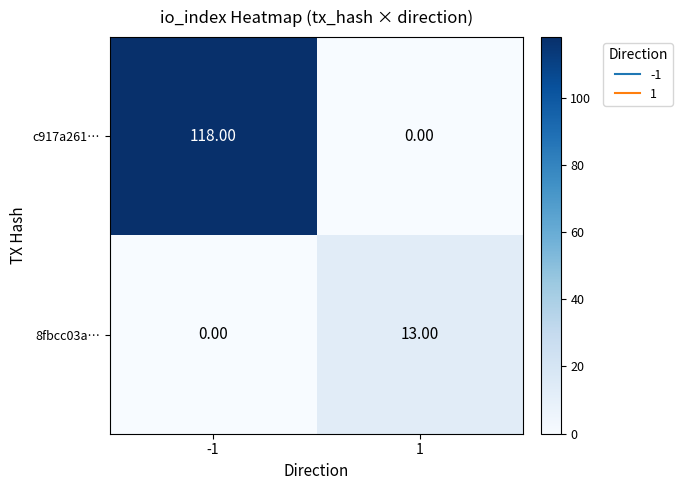

What is the total value across all series at 1?

13